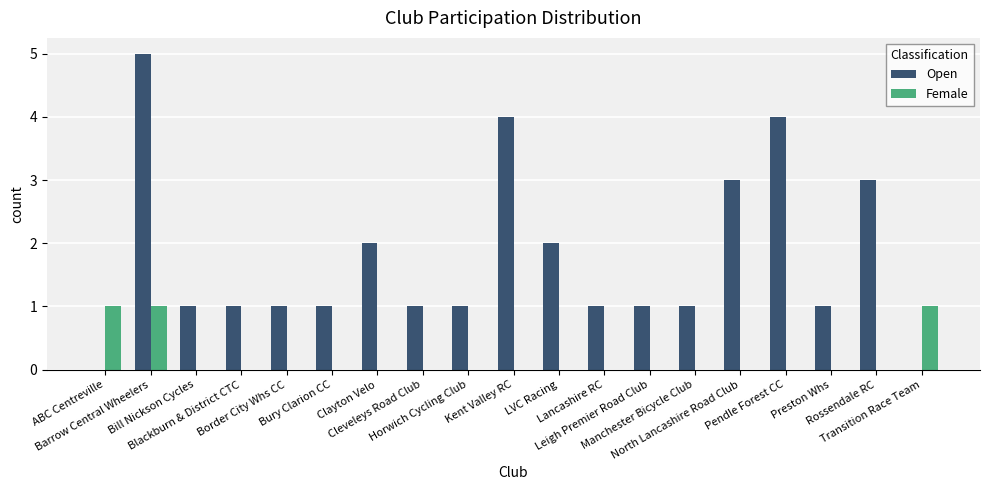

What is the sum of all Female values?

3